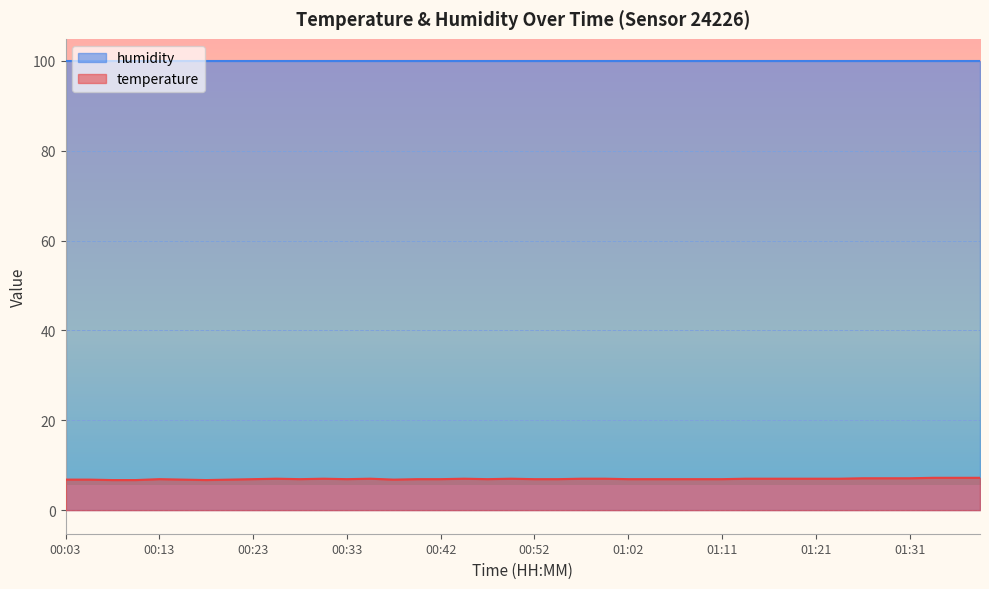

Count the values in the range 6 to 7.

34